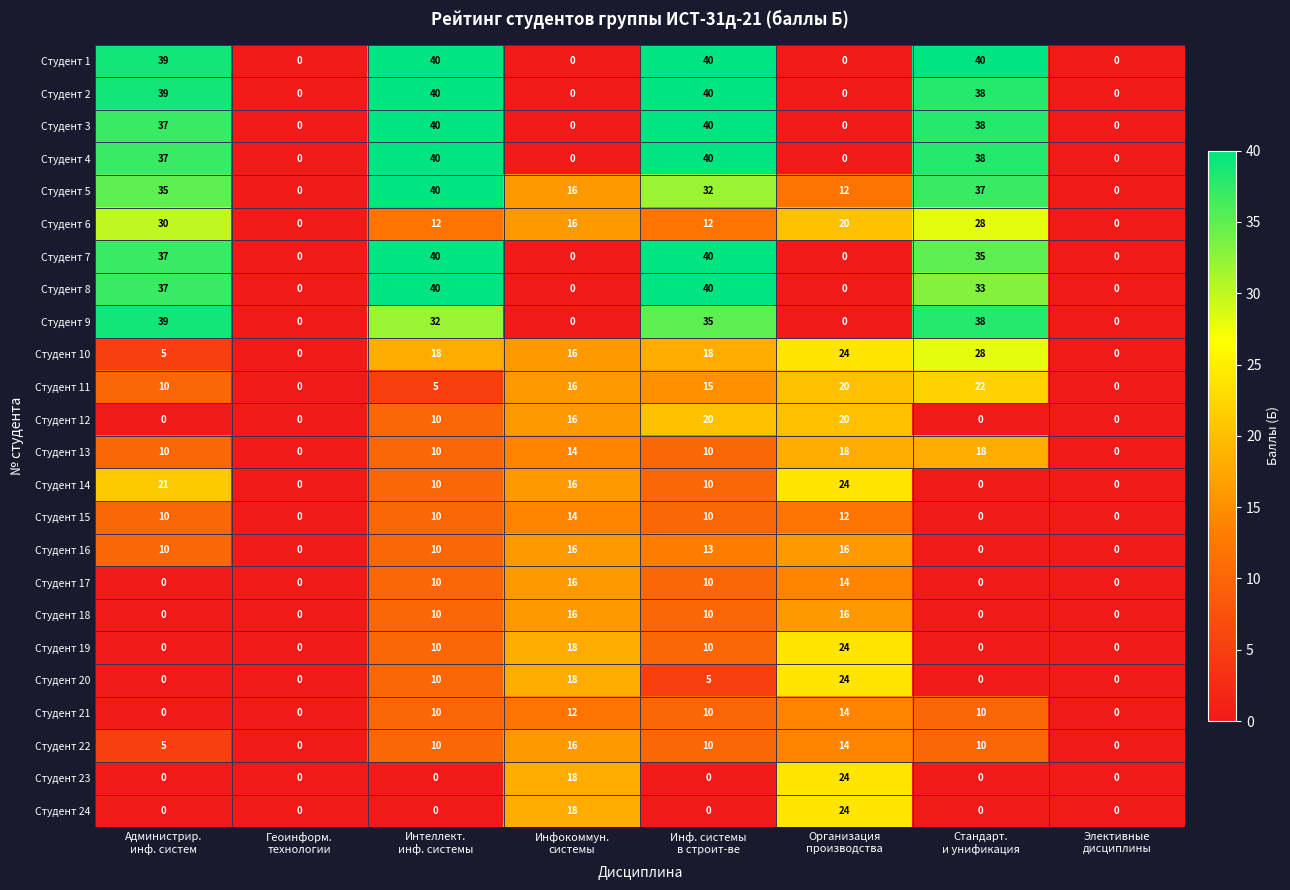

Which series has the largest total across all categories?

Студент 5